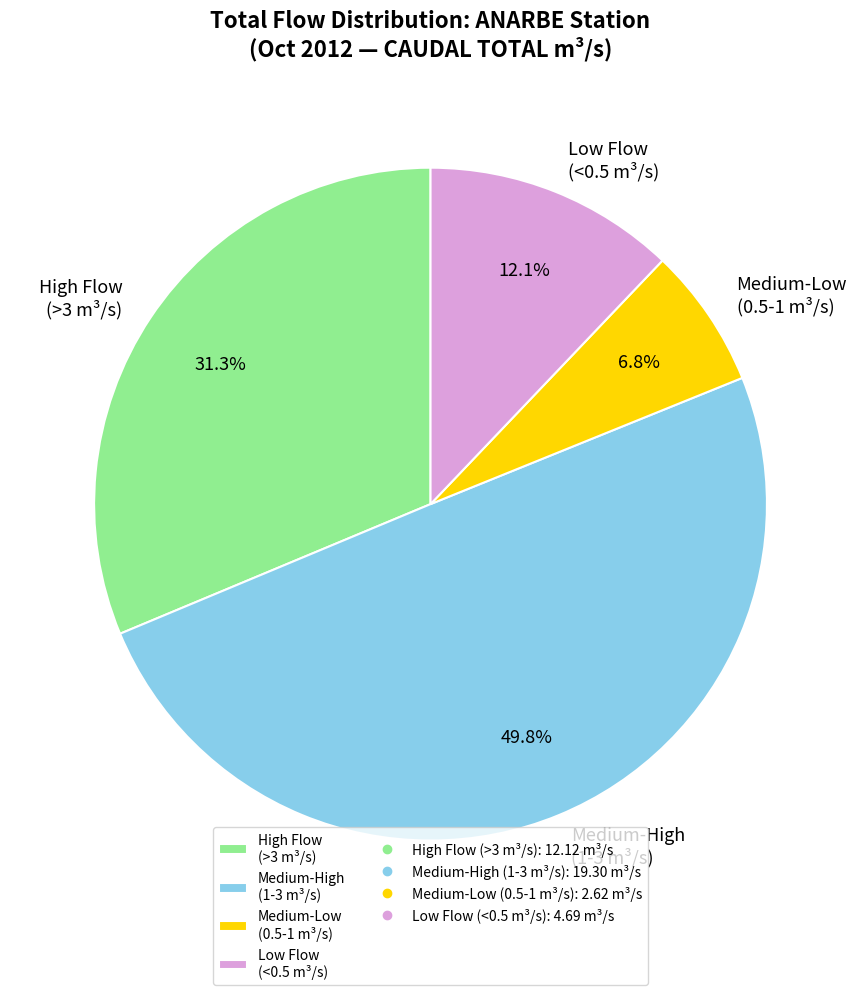

How many segments does this pie chart have?

4